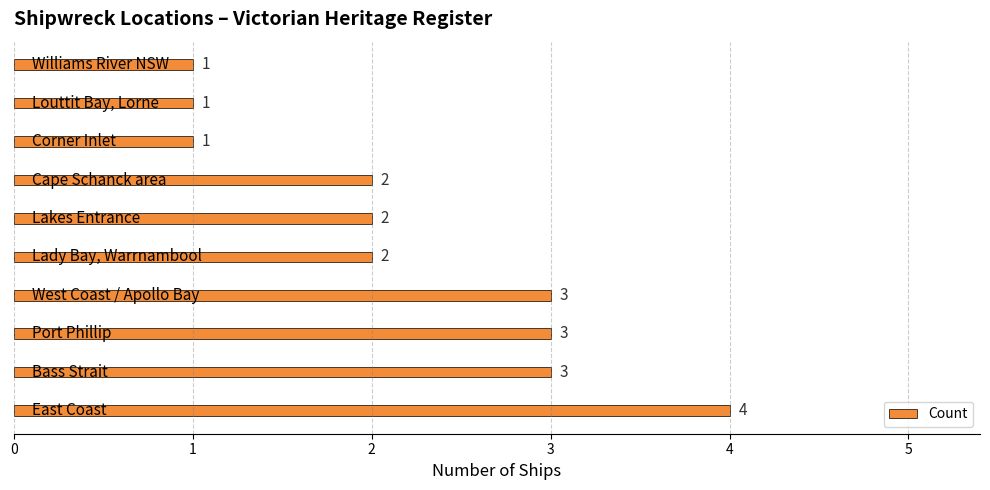

Count the values in the range 1 to 3.

9